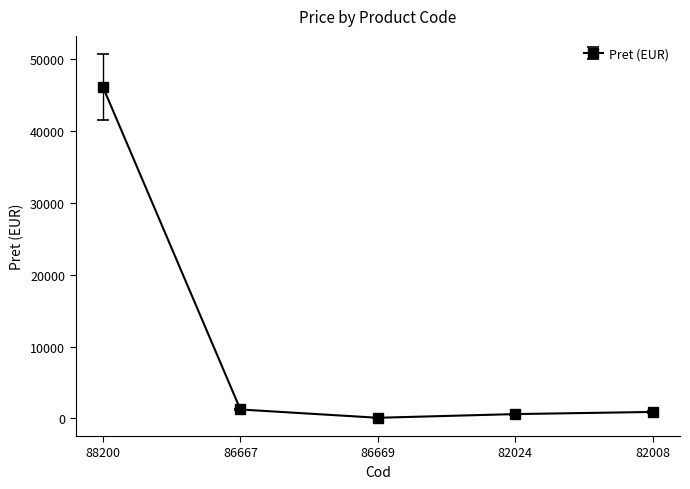

How many points are lower than both their immediate neighbors (excluding endpoints)?

1